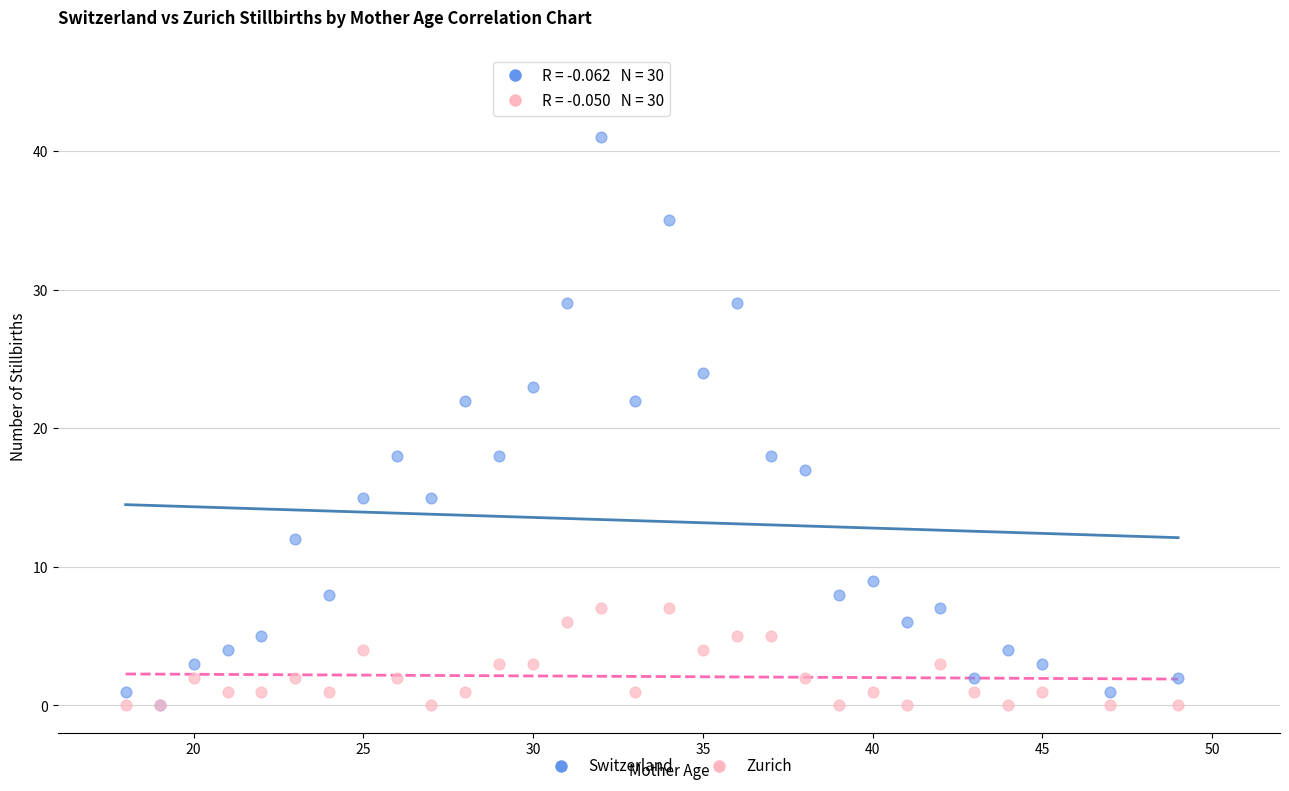

What are all the series names shown in the legend?

Switzerland, Zurich